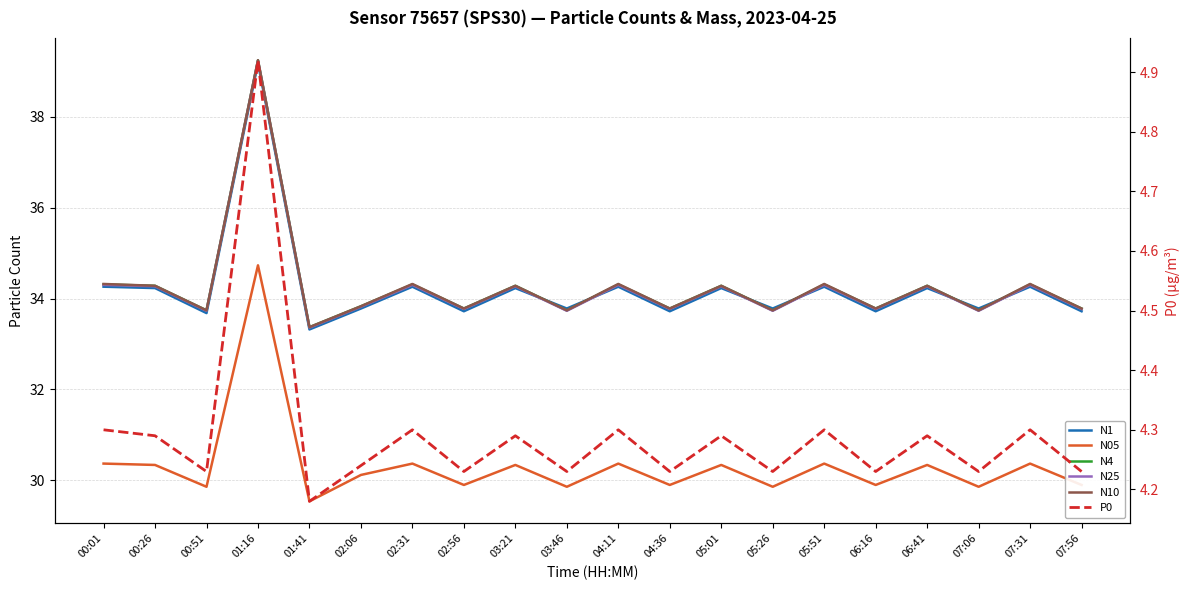

Is this an area chart (filled region under the line)?

No